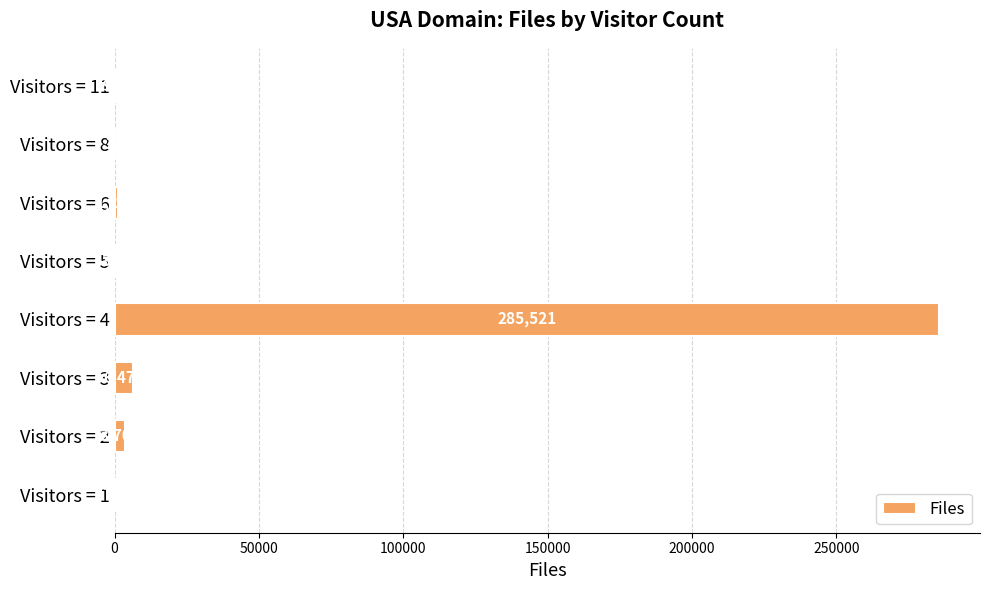

At which label is the value closest to 142771?

Visitors = 3